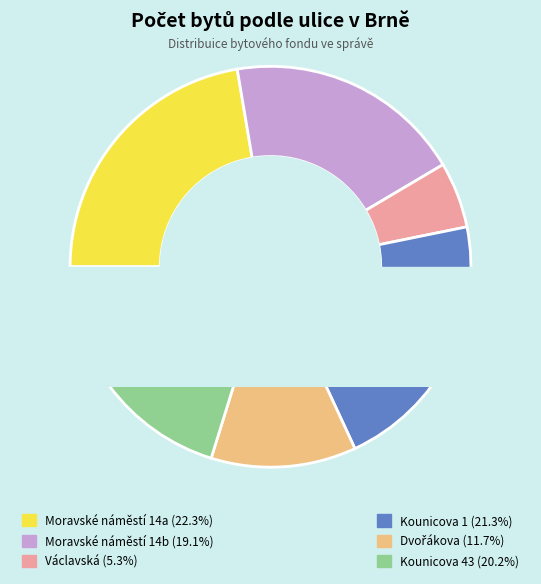

To the nearest percent, what is the difference between the largest and smallest slice percentages?

17%